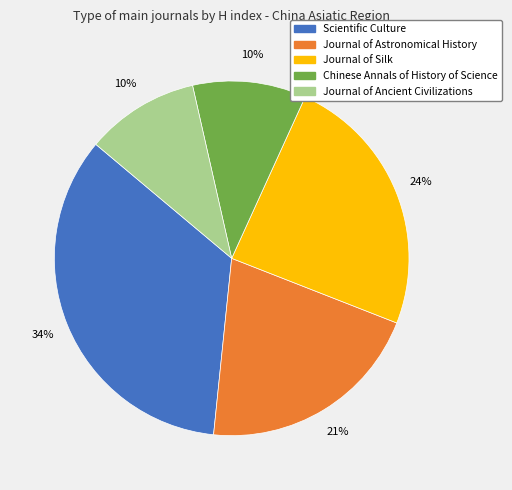

To the nearest percent, what is the average slice percentage?

20%